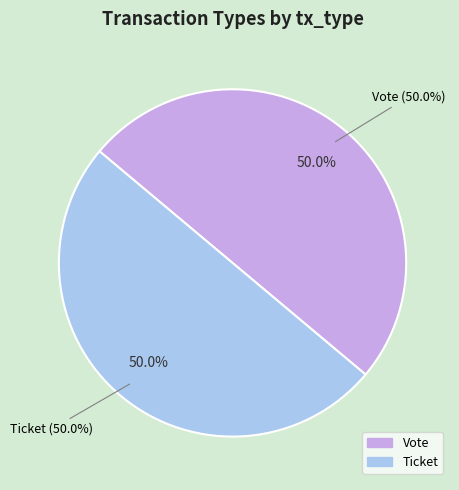

Between Vote and Ticket, which is larger?

Vote